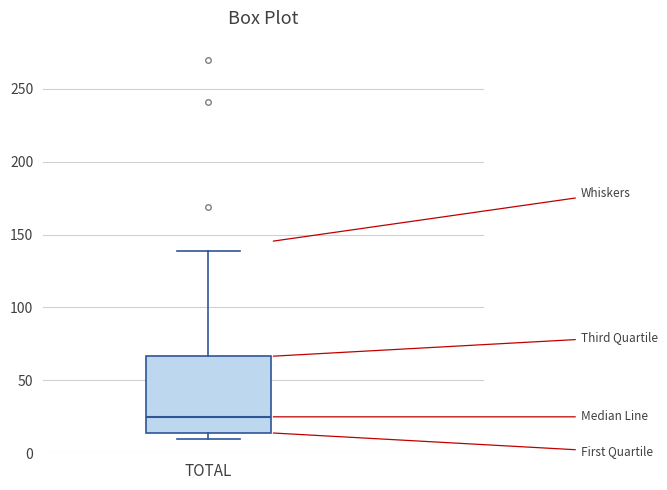

Read this box plot against the y-axis: the position of the median line, the range covered by the box, and the ends of both whiskers. The values are not printed on the chart, so give them approximately, as read against the axis.

median 25, box 15 to 65, whiskers 10 to 140